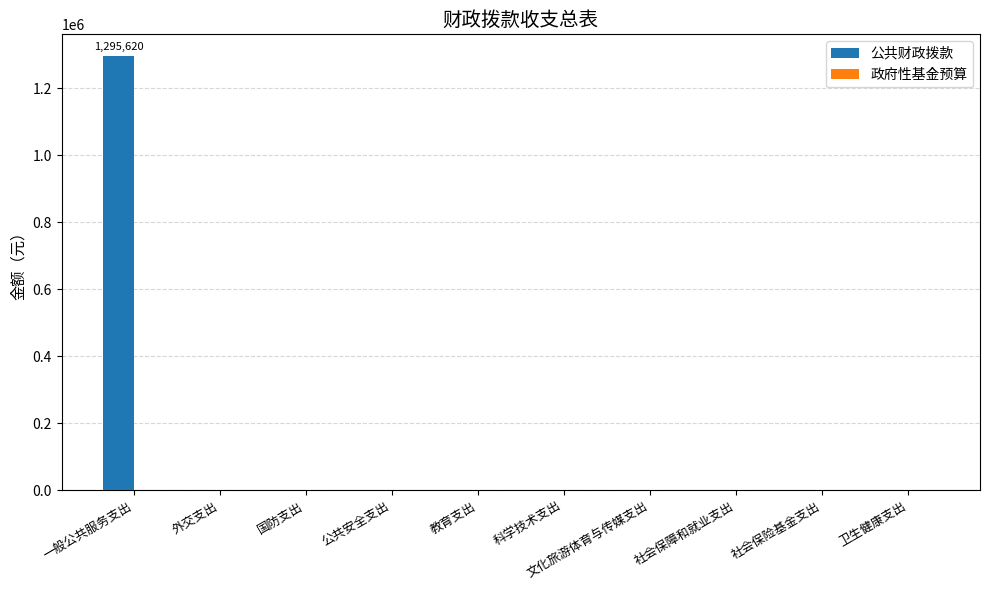

At which category does the chart reach its peak across all series?

一般公共服务支出